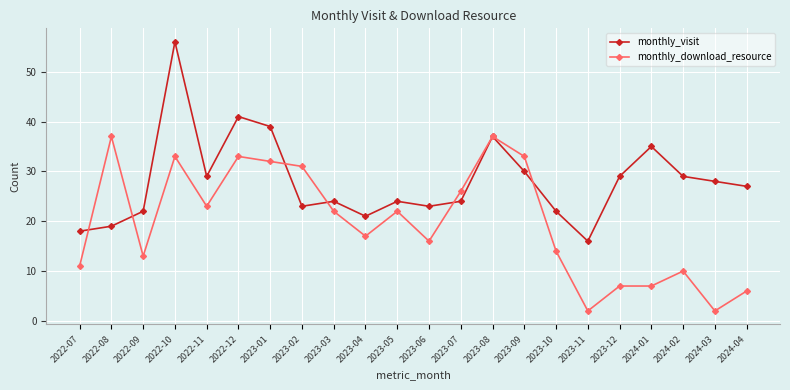

True or false: monthly_download_resource has more than 2 points higher than both neighbors.

True